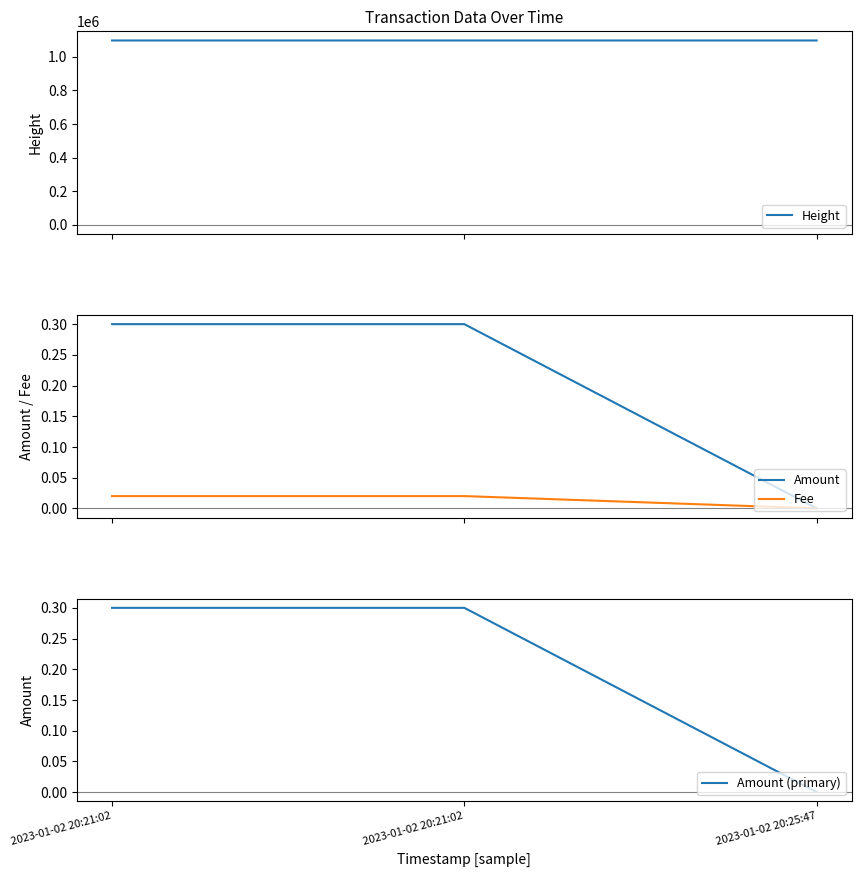

Is this an area chart (filled region under the line)?

No